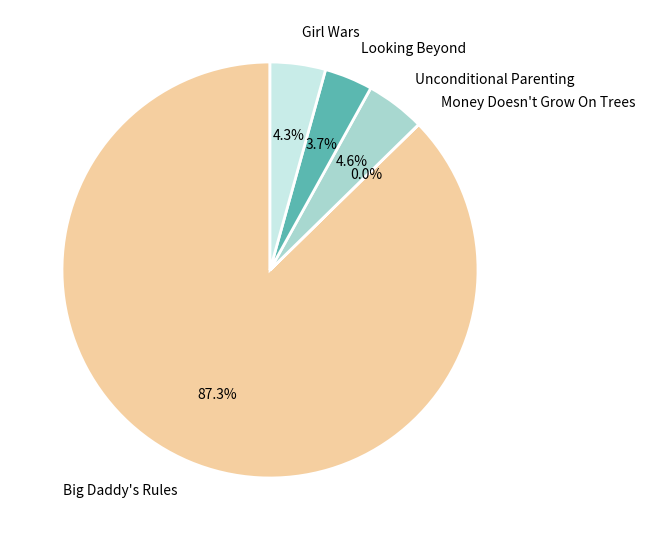

To the nearest percent, what percentage of the pie is Looking Beyond?

4%